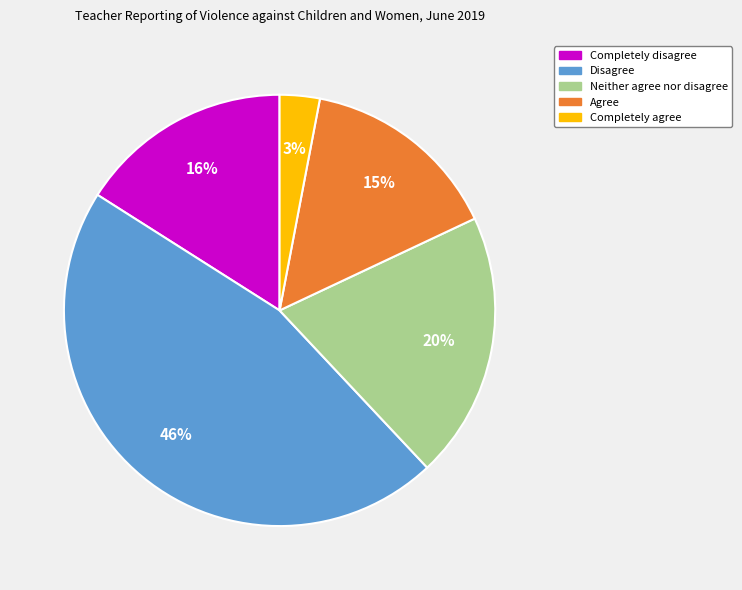

What is the ratio of the value at Completely disagree to the value at Disagree?

0.3